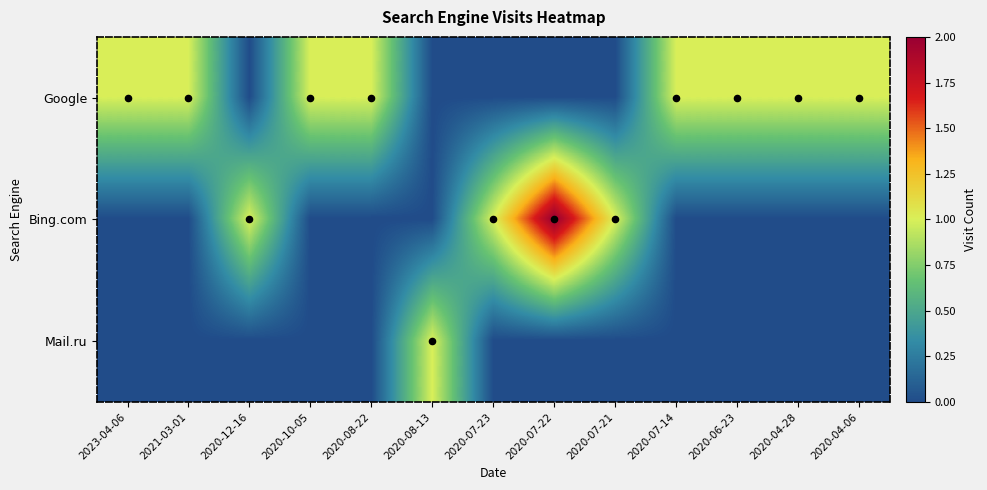

Which series changed the most between 2020-08-13 and 2020-07-21?

Bing.com